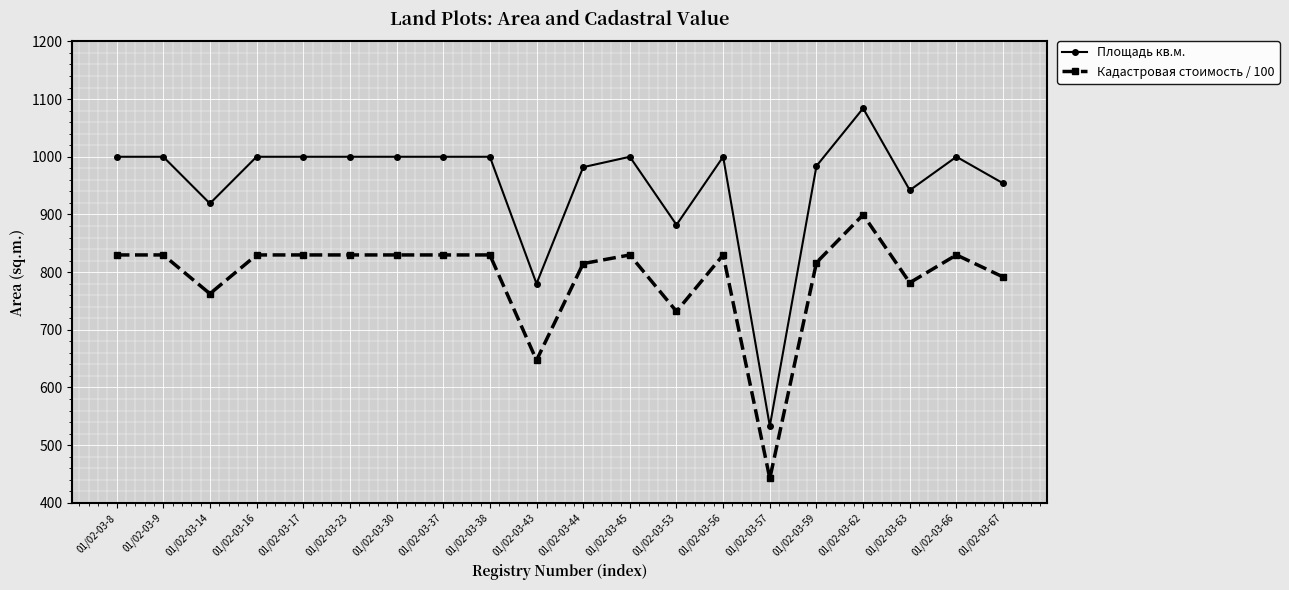

What value does the Площадь кв.м. series have at 01/02-03-45?

1000.0